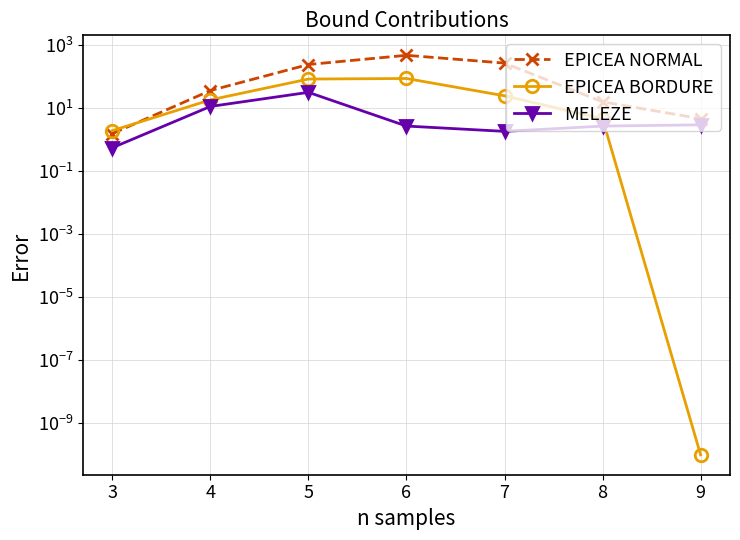

Is the value of EPICEA BORDURE at 3 greater than the value of MELEZE at 9?

No